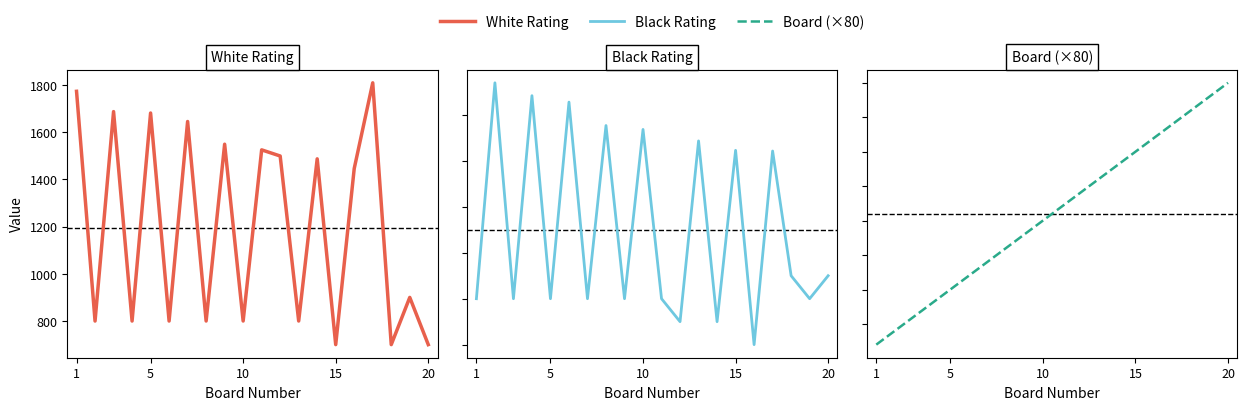

What is the value of the White Rating point at the 14th from the left?

1487